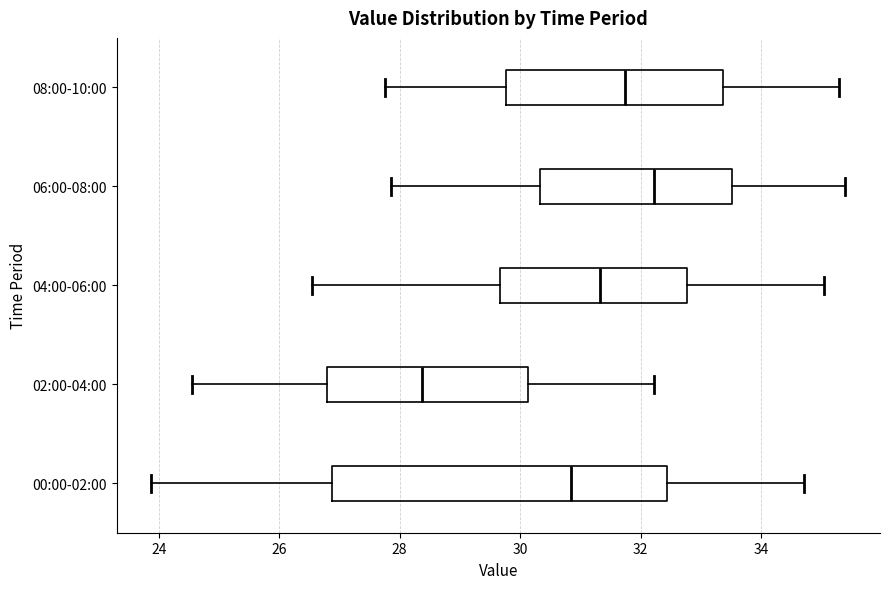

Reading bottom to top, transcribe this box plot: for each box, give where its median line is, the range the box spans, and where its two whiskers end, as read against the x-axis. The values are not printed on the chart, so give them approximately, as read against the axis.

00:00-02:00: median 30.8, box 26.8 to 32.4, whiskers 23.8 to 34.8
02:00-04:00: median 28.4, box 26.8 to 30.2, whiskers 24.6 to 32.2
04:00-06:00: median 31.4, box 29.6 to 32.8, whiskers 26.6 to 35.0
06:00-08:00: median 32.2, box 30.4 to 33.6, whiskers 27.8 to 35.4
08:00-10:00: median 31.8, box 29.8 to 33.4, whiskers 27.8 to 35.4